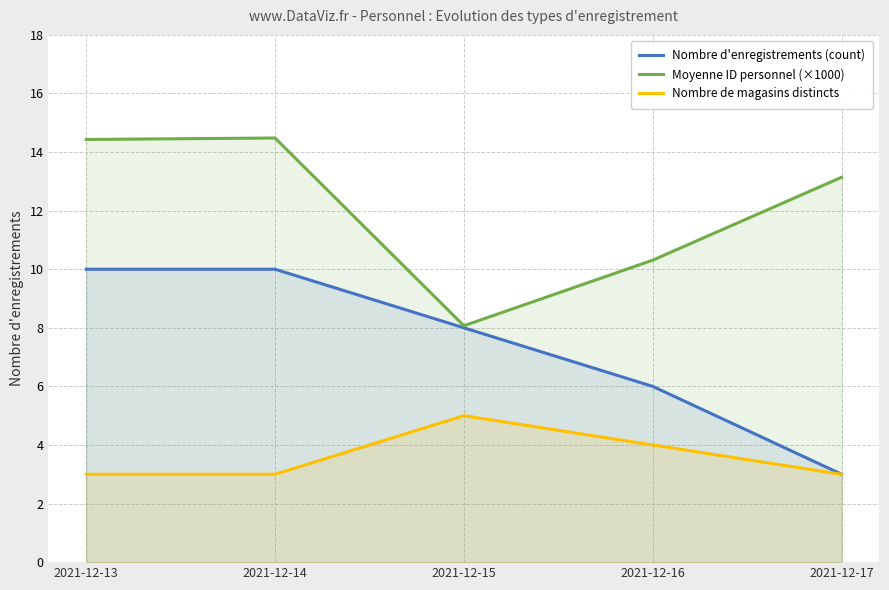

True or false: Nombre de magasins distincts and Nombre d'enregistrements (count) intersect in this chart.

False